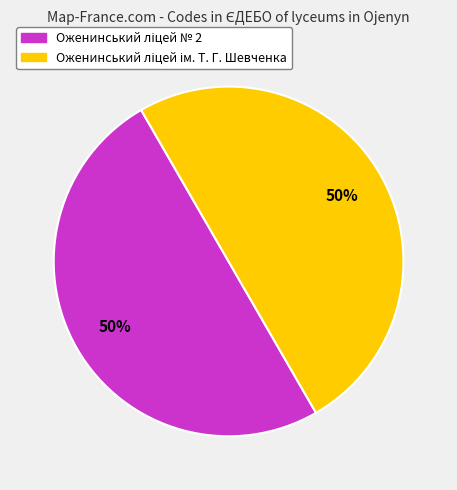

How many slices are in this pie chart?

2